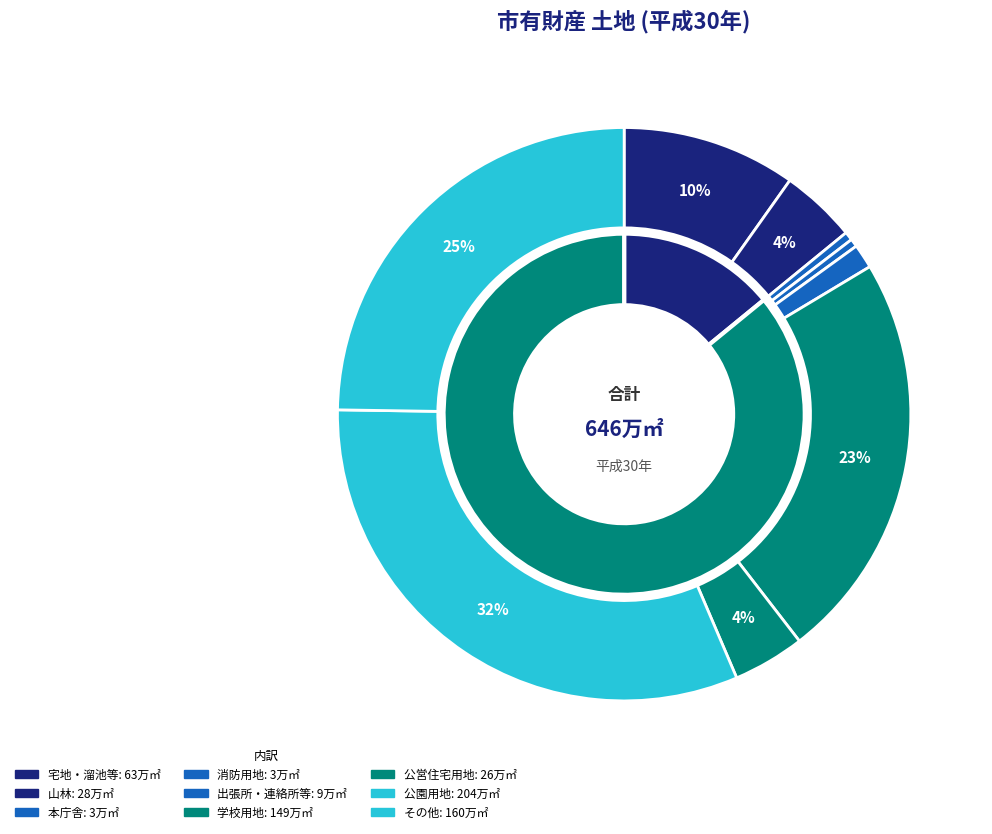

To the nearest percent, what is the difference between the 消防用地 and 学校用地 slice percentages?

23%